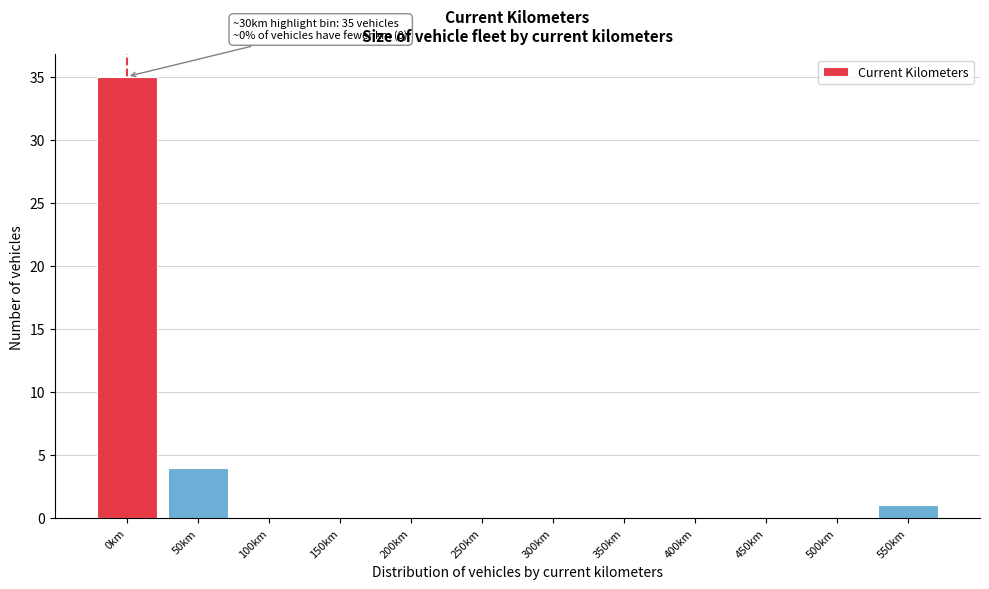

Reading right to left, list all the values displayed in this chart.

550km=1	500km=0	450km=0	400km=0	350km=0	300km=0	250km=0	200km=0	150km=0	100km=0	50km=4	0km=35